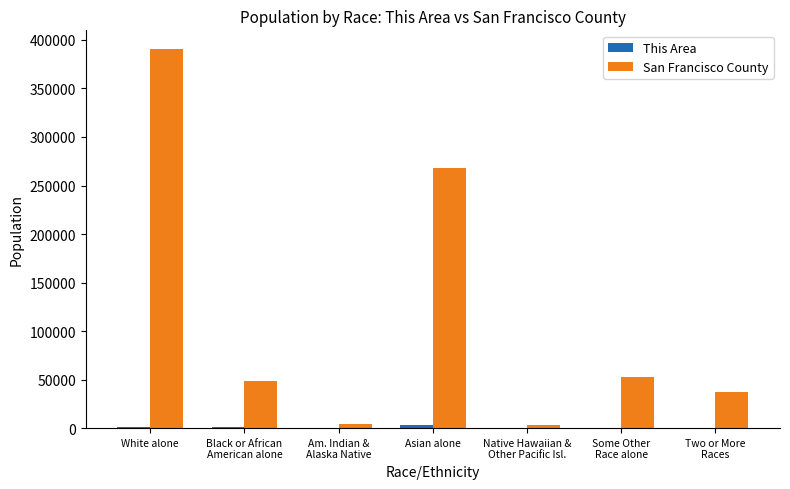

Which series changed the most between White alone and Asian alone?

San Francisco County